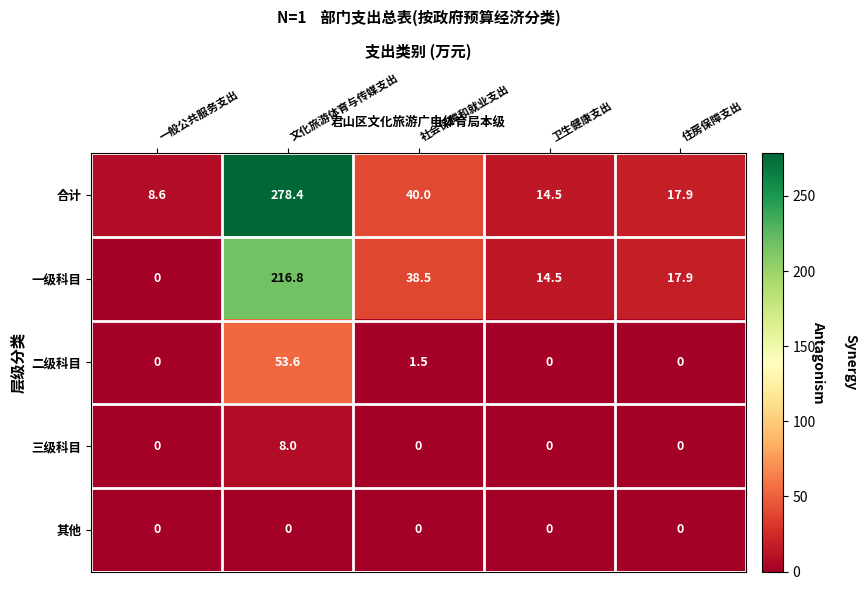

Which label corresponds to the largest value in the chart?

文化旅游体育与传媒支出